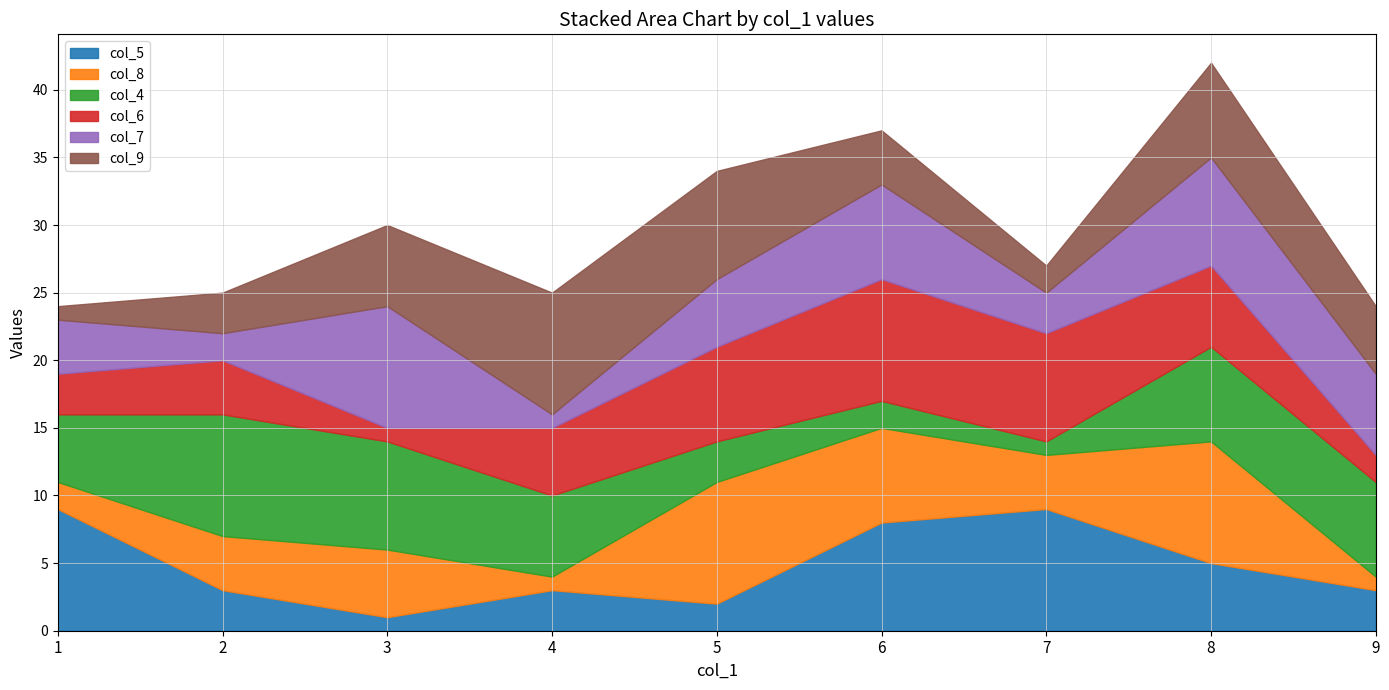

Which label corresponds to the largest value in the chart?

1